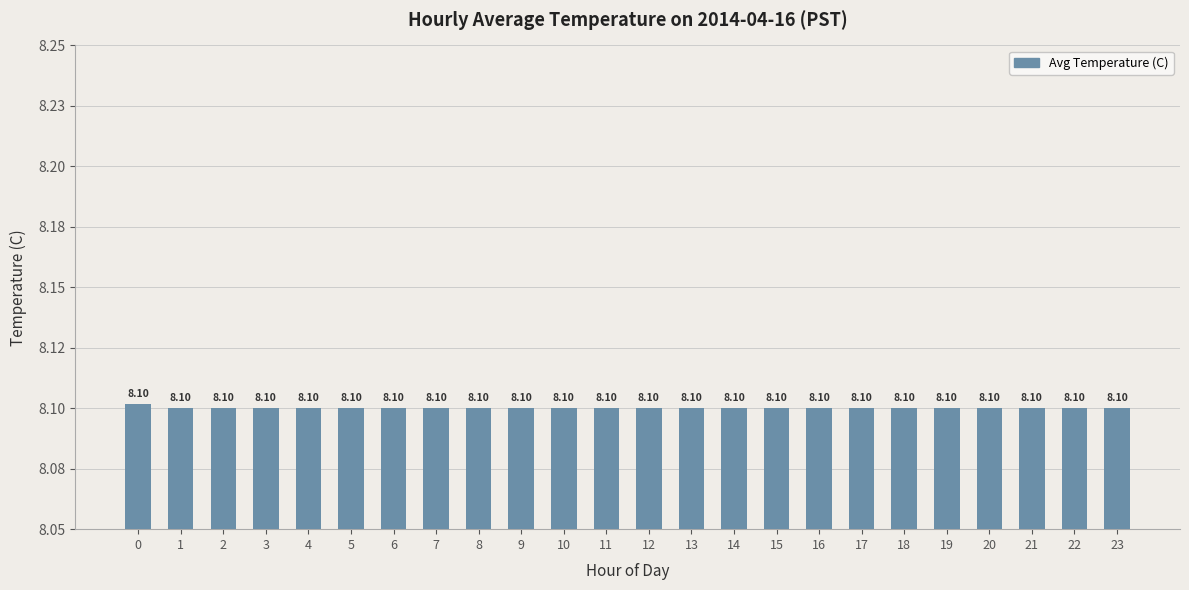

Are the bars horizontal?

No